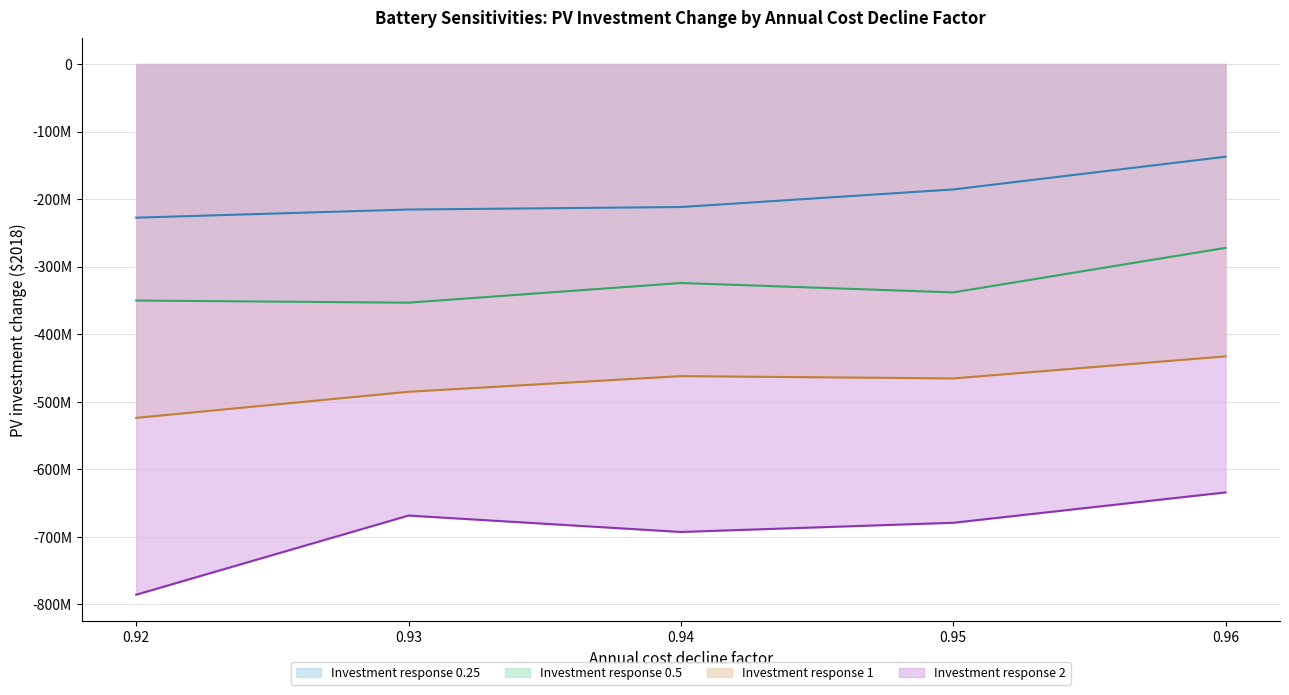

In Investment response 1, how many points are higher than both neighbors (excluding endpoints)?

1